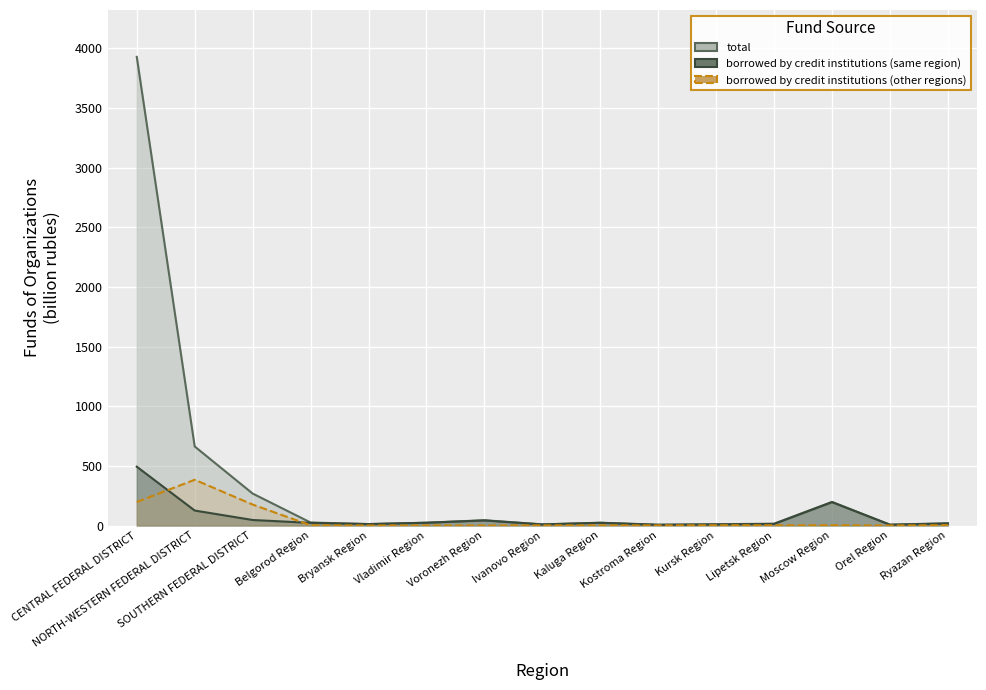

At Orel Region, list the series in order from smallest to largest.

borrowed by credit institutions (other regions), borrowed by credit institutions (same region), total